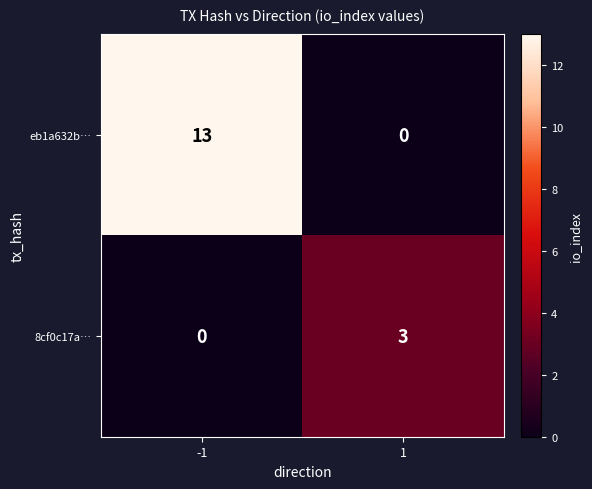

What is the sum of the 8cf0c17a… values at 1 and -1?

3